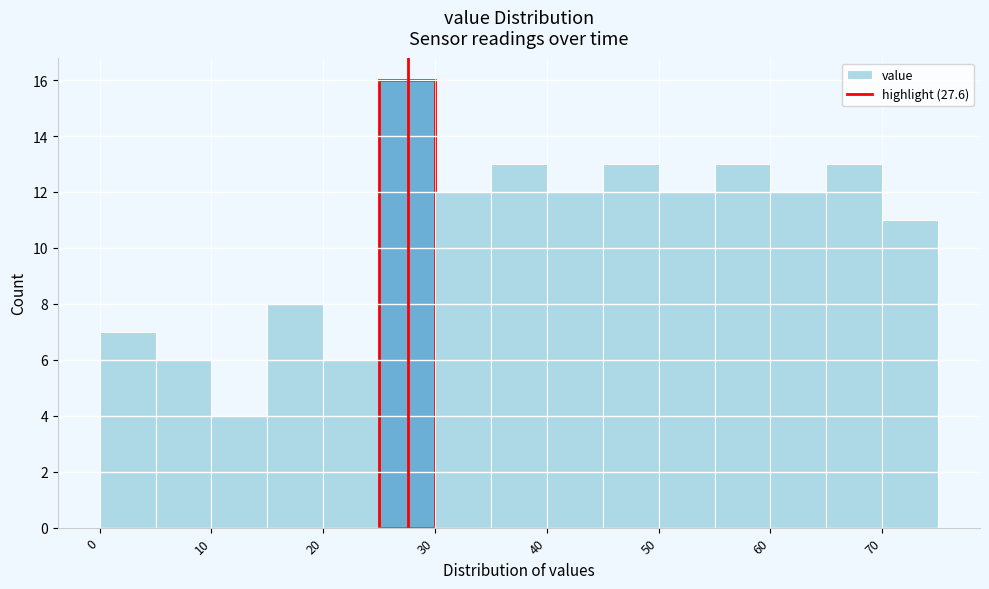

How tall is the bar that spans 60 to 65 on the x-axis? The values are not printed on the chart, so give them approximately, as read against the axis.

12